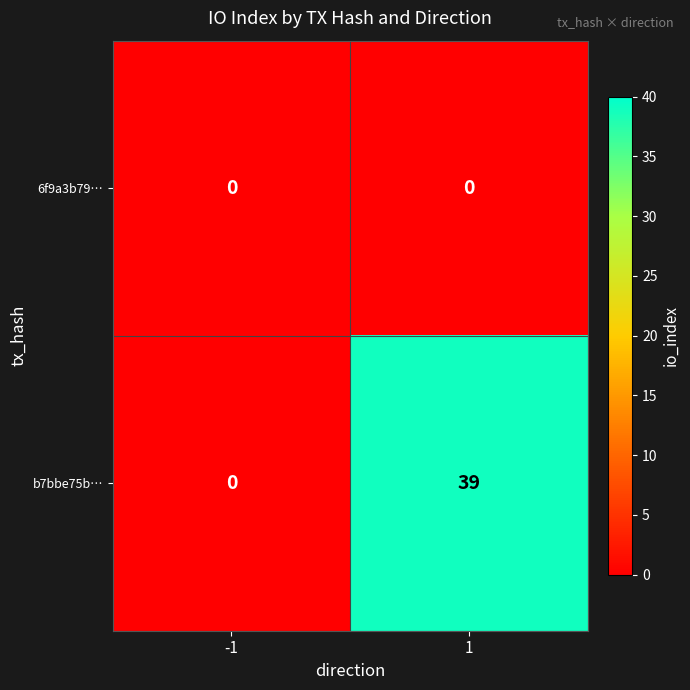

What is the difference between the maximum and minimum values in the b7bbe75b… series?

39